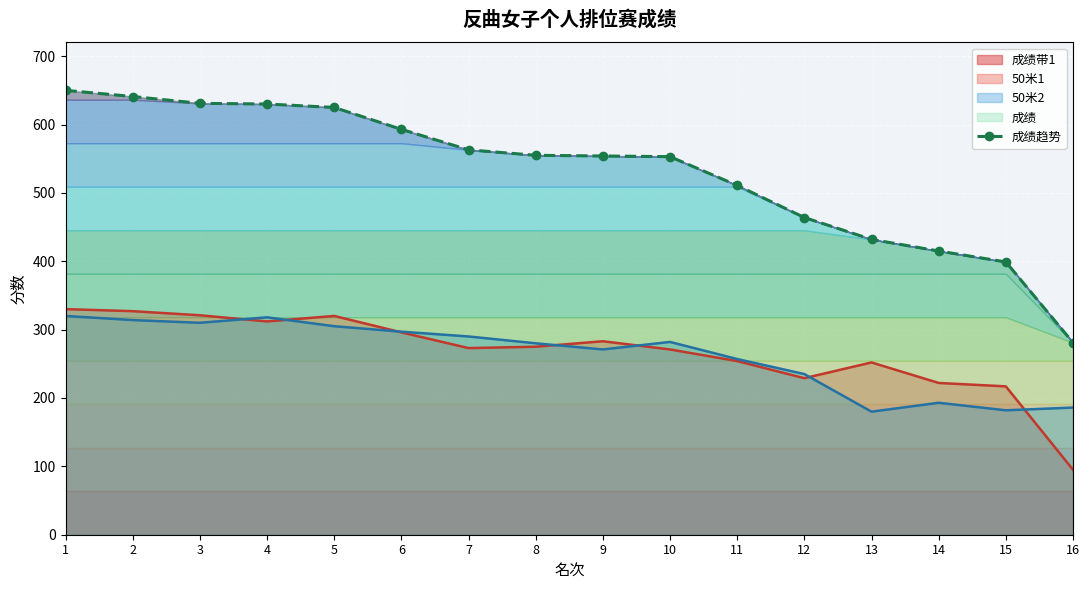

What is the smallest value displayed?

281